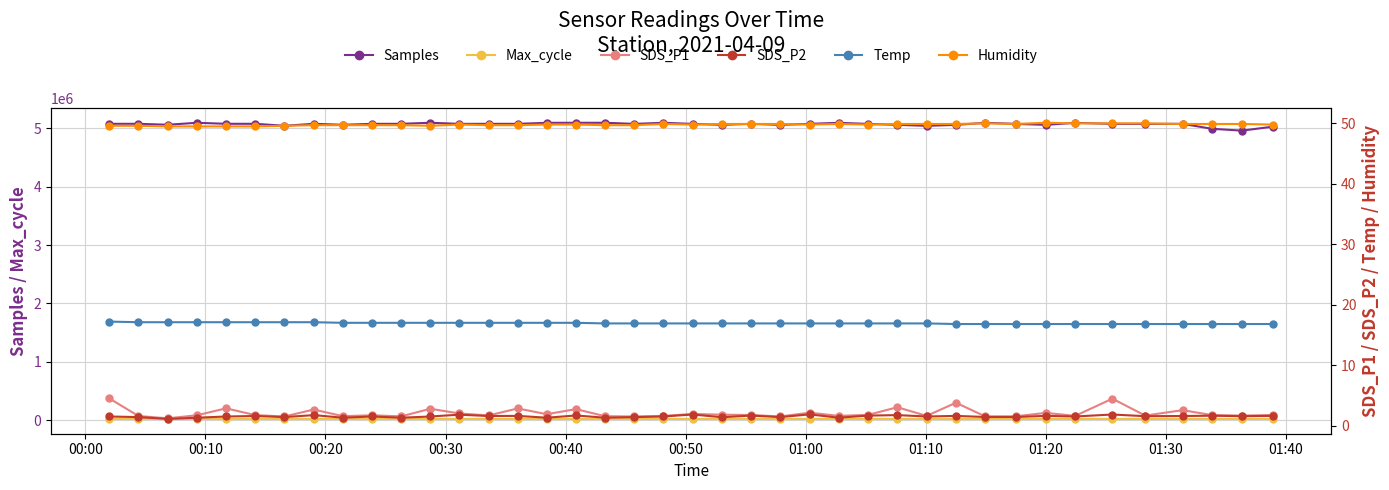

True or false: Max_cycle and Samples intersect in this chart.

False